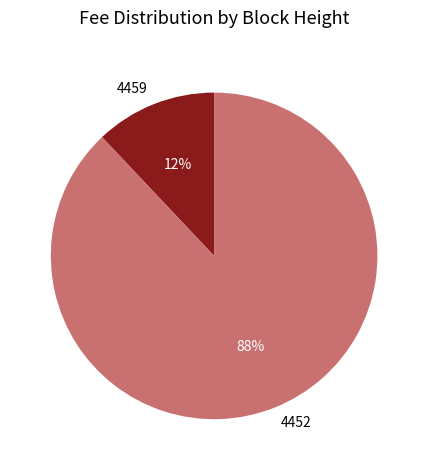

Count the number of slices in the pie.

2